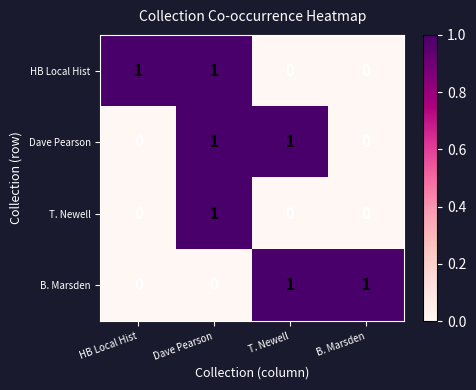

At which category is the sum across all series the highest?

Dave Pearson